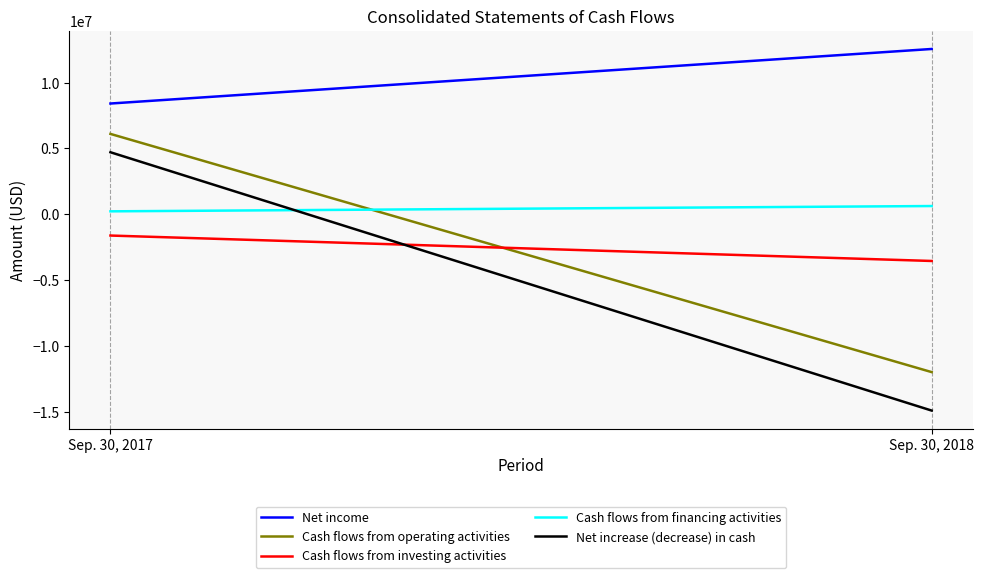

Reading left to right, transcribe all the data shown in this chart.

Net income: Sep. 30, 2017=8418000	Sep. 30, 2018=12564000
Cash flows from operating activities: Sep. 30, 2017=6108000	Sep. 30, 2018=-11997000
Cash flows from investing activities: Sep. 30, 2017=-1617000	Sep. 30, 2018=-3550000
Cash flows from financing activities: Sep. 30, 2017=223000	Sep. 30, 2018=626000
Net increase (decrease) in cash: Sep. 30, 2017=4714000	Sep. 30, 2018=-14921000